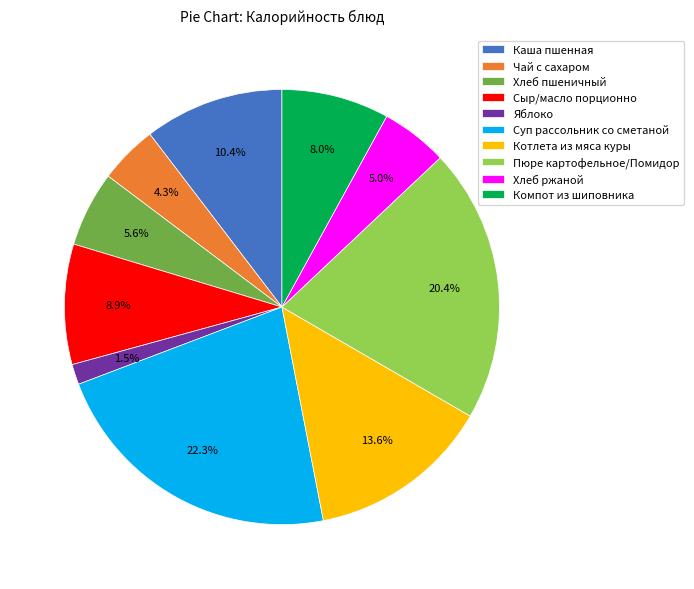

Which has a higher value, Каша пшенная or Яблоко?

Каша пшенная